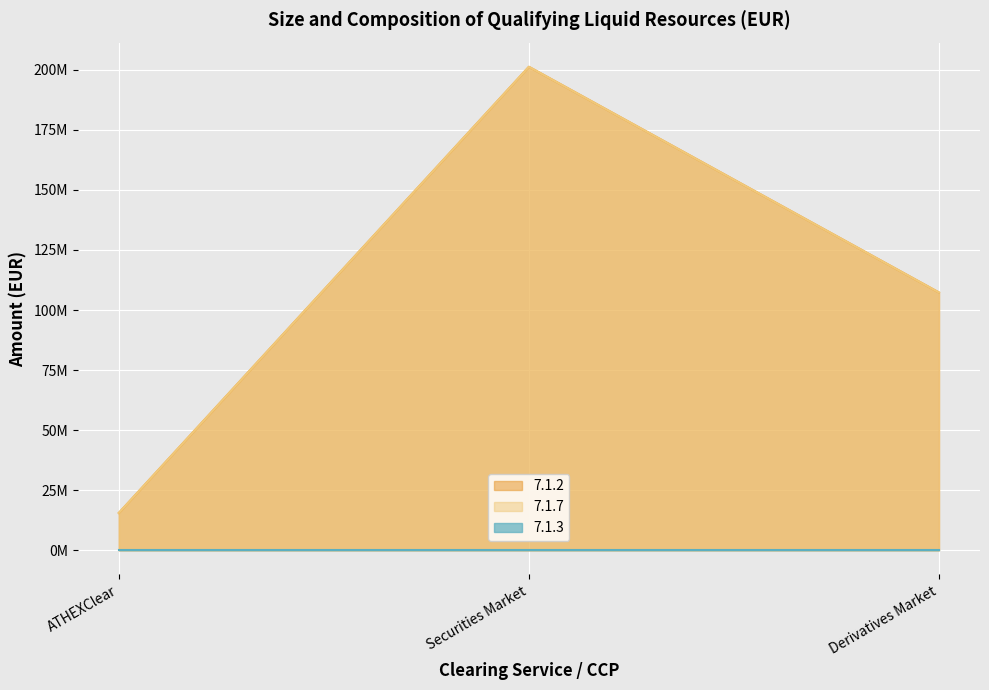

Which series has the widest spread of values?

7.1.2